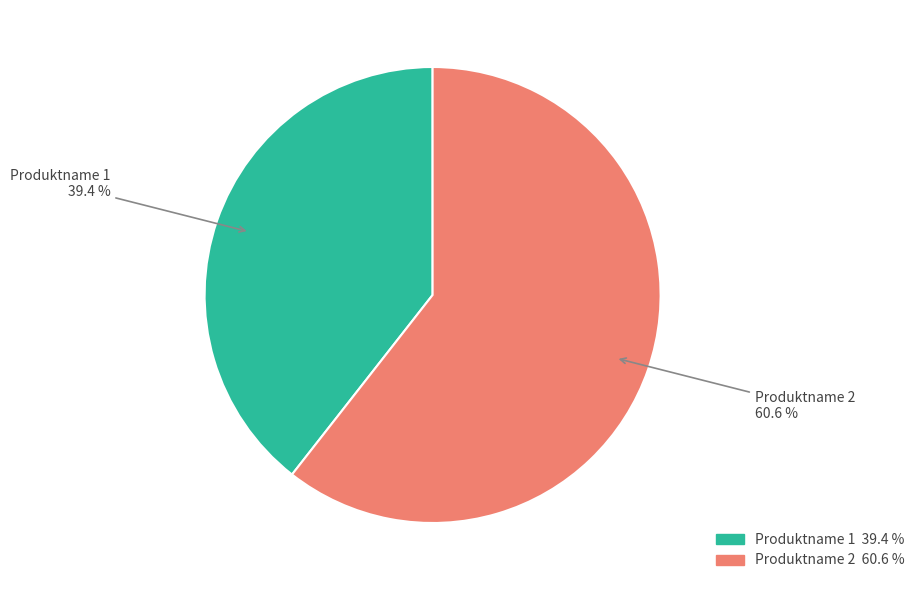

What is the total percentage of Produktname 2 and Produktname 1?

100.0%